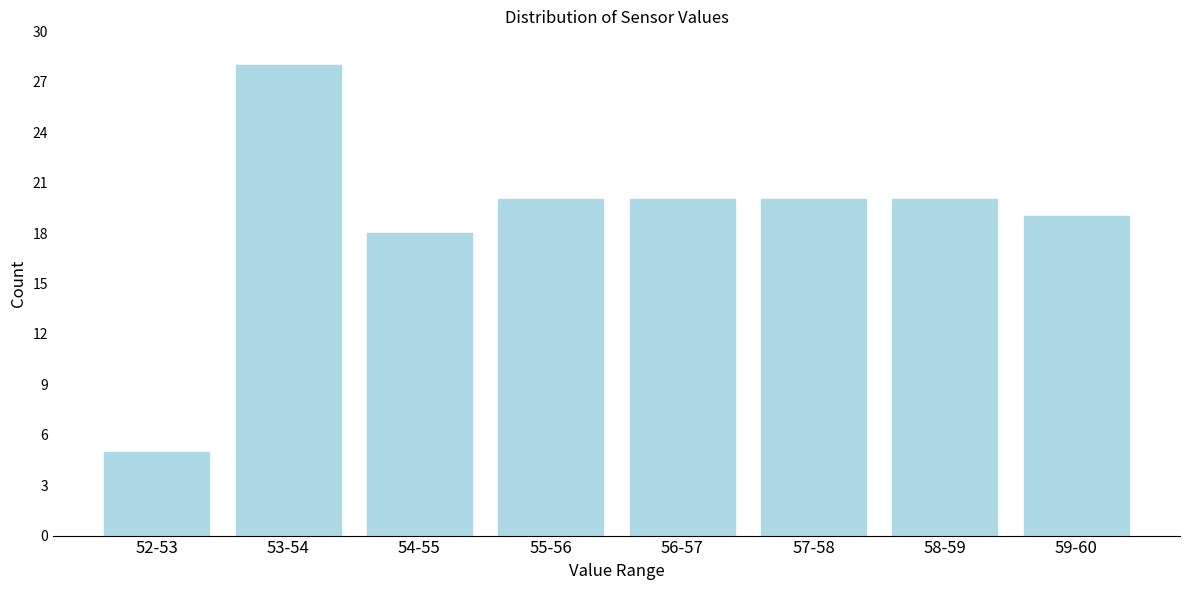

Reading right to left, extract all data points from this chart.

59-60=19	58-59=20	57-58=20	56-57=20	55-56=20	54-55=18	53-54=28	52-53=5